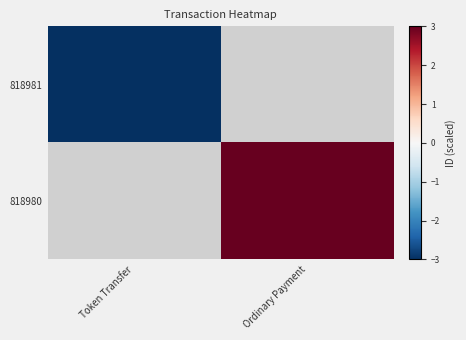

How many series are shown in this chart?

2